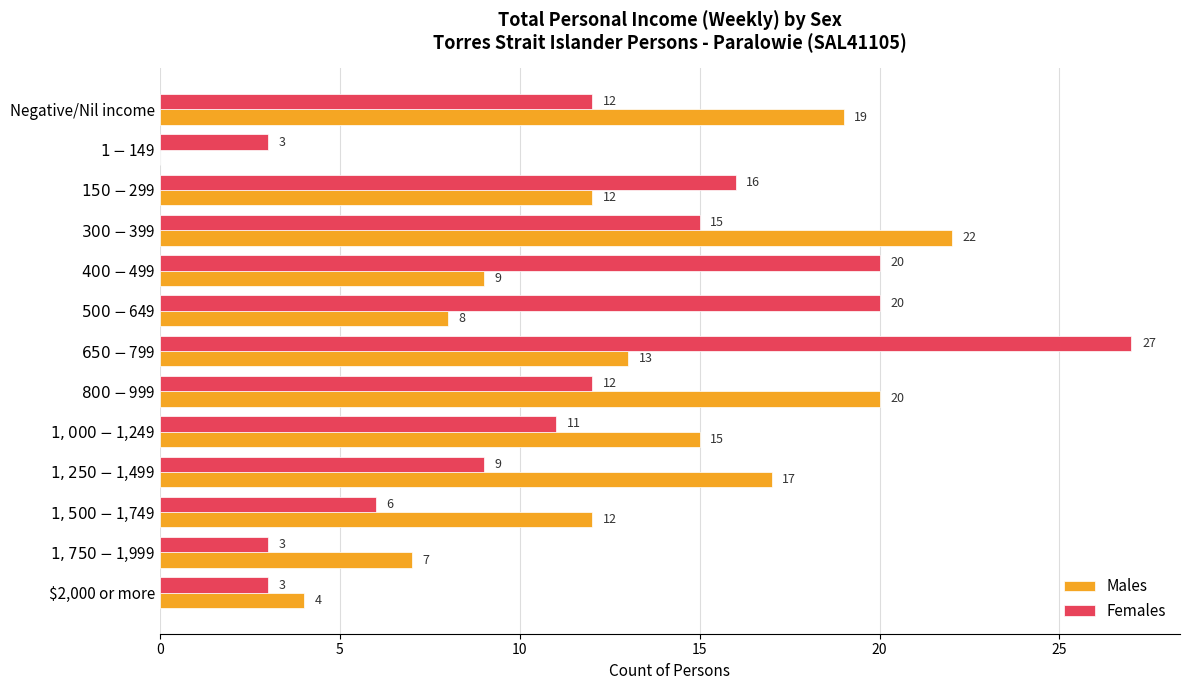

What is the maximum value for Males?

22